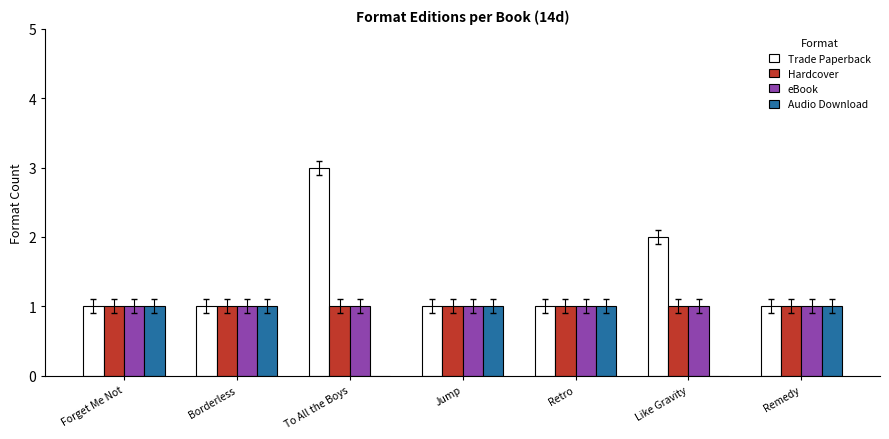

Reading left to right, what are all the values shown in this chart?

Trade Paperback: 1	1	3	1	1	2	1
Hardcover: 1	1	1	1	1	1	1
eBook: 1	1	1	1	1	1	1
Audio Download: 1	1	0	1	1	0	1